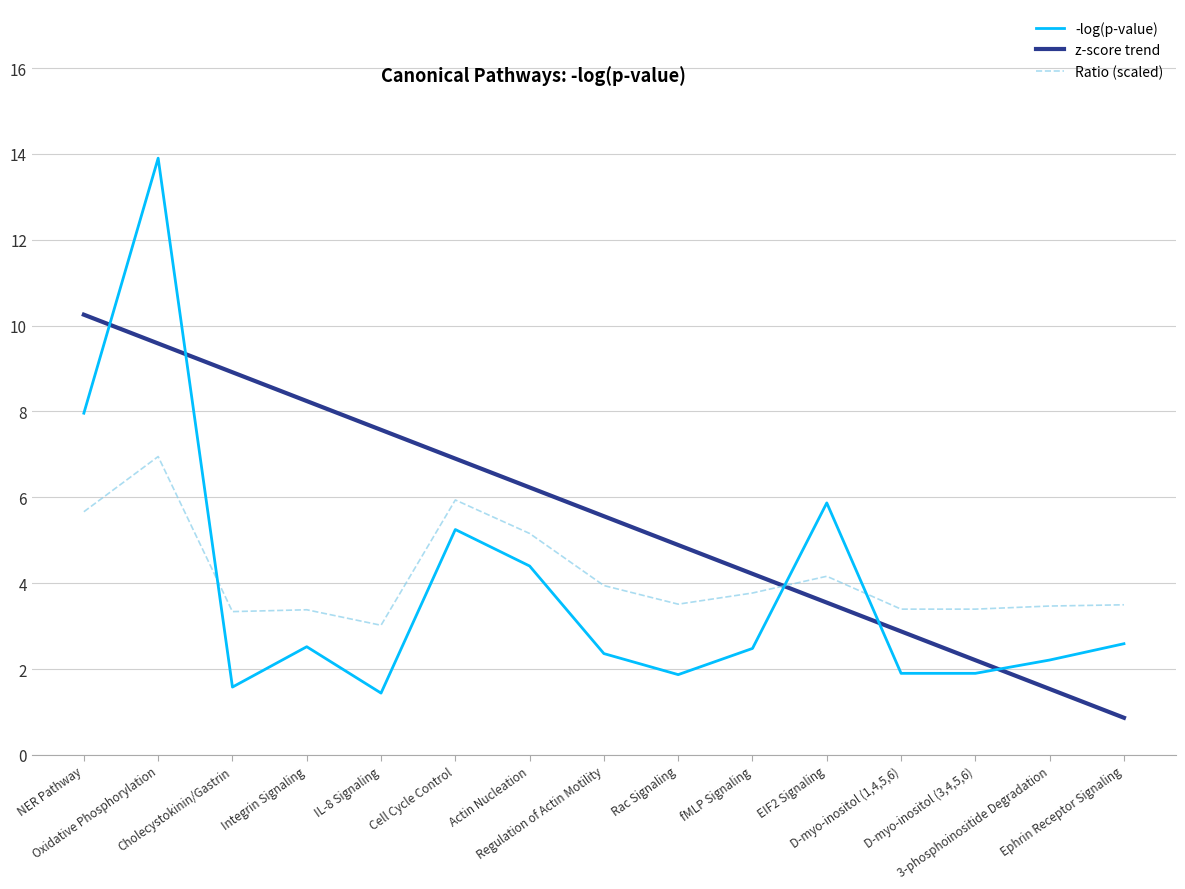

Count the number of categories in the chart.

15